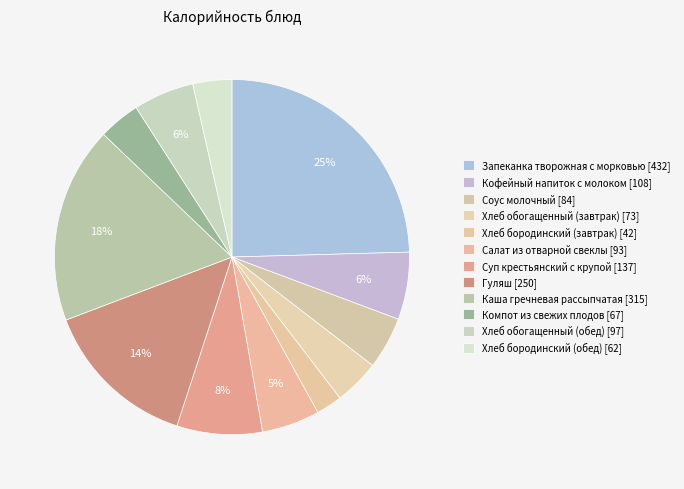

How many slices are in this pie chart?

12